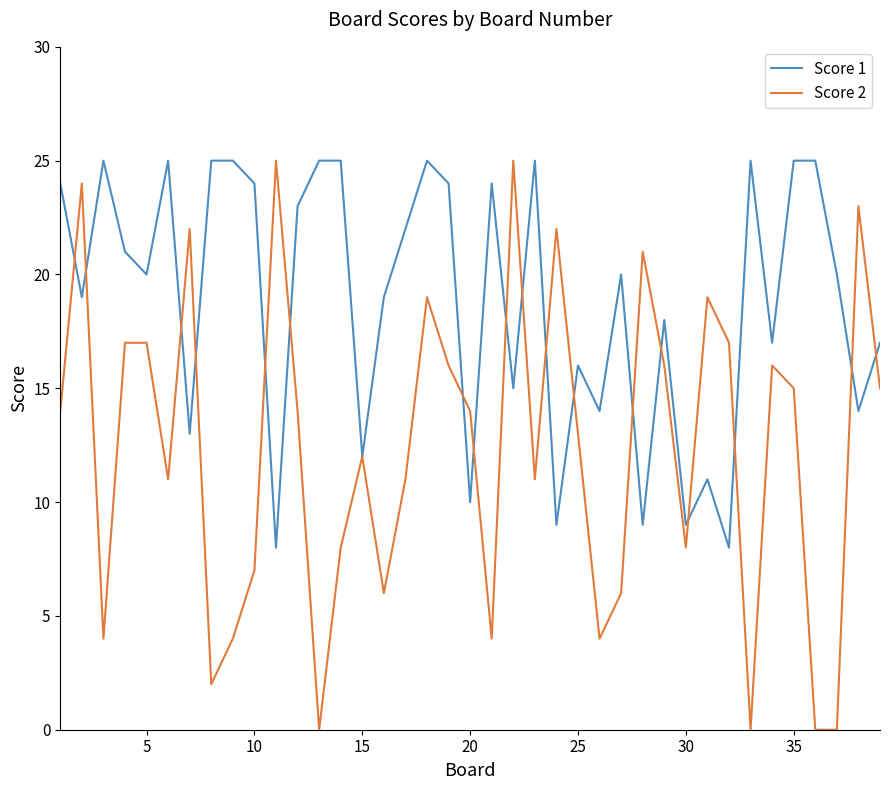

Which series has the largest total across all categories?

Score 1